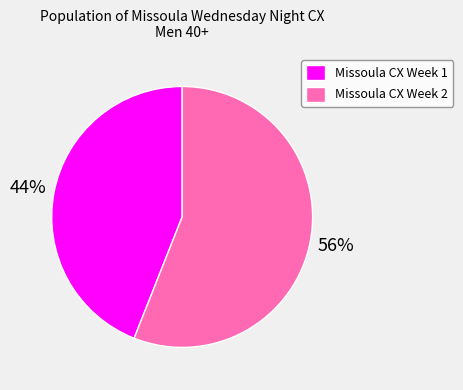

To the nearest percent, what is the combined percentage of Missoula CX Week 1 and Missoula CX Week 2?

100%